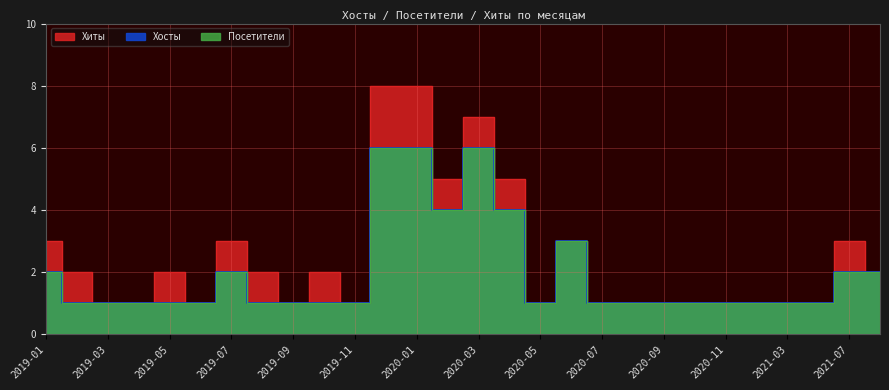

True or false: Хосты has more than 0 interior local peaks.

True